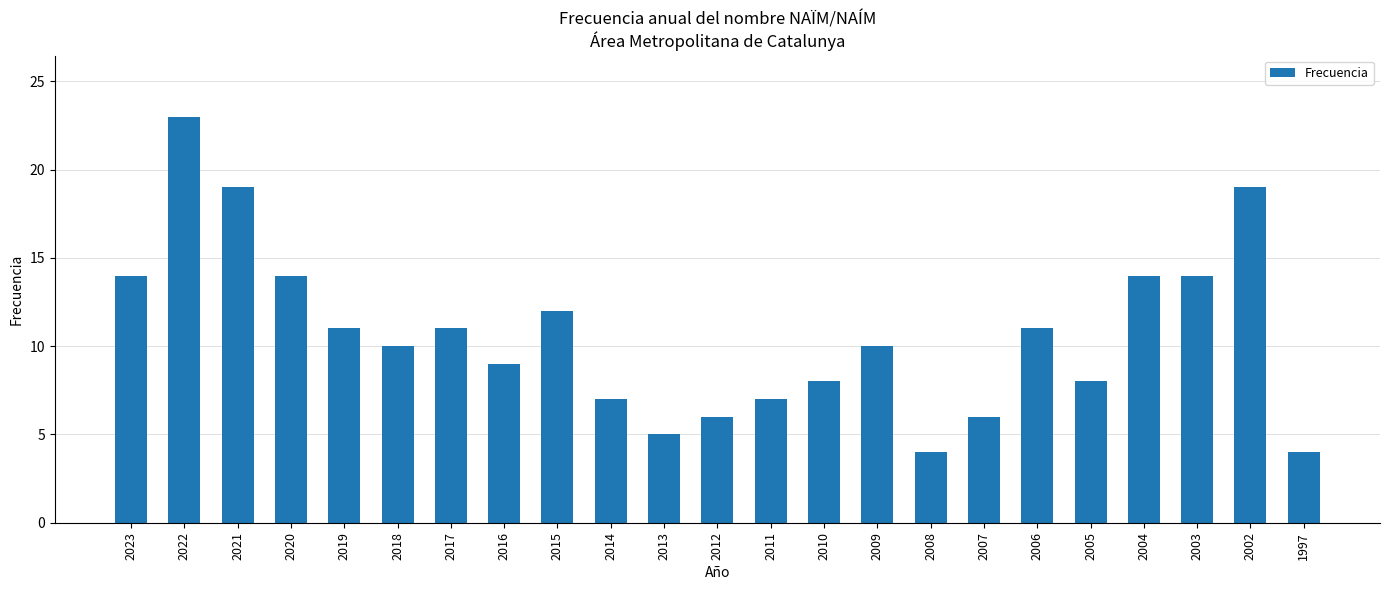

What is the greatest value displayed?

23